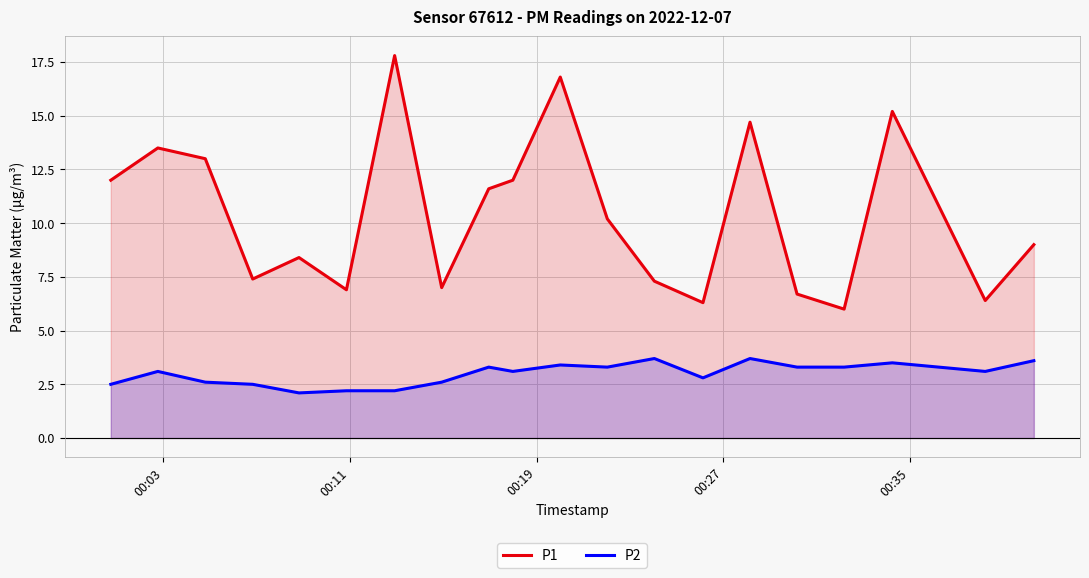

Which series has the largest total across all categories?

P1